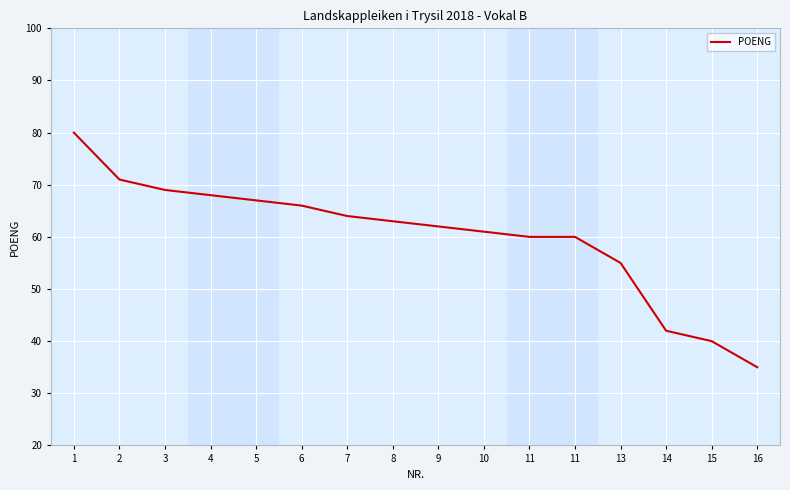

Reading right to left, transcribe all the data shown in this chart.

35	40	42	55	60	60	61	62	63	64	66	67	68	69	71	80